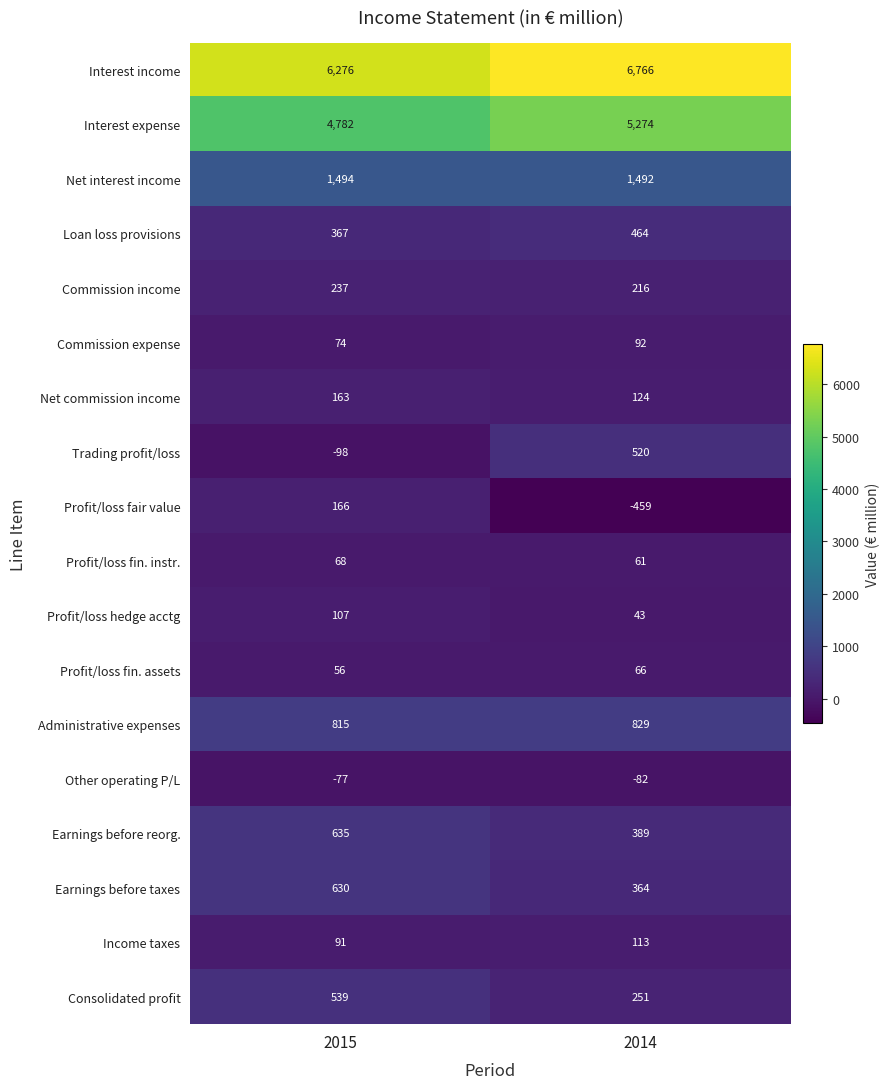

What is the difference between the Consolidated profit values at 2014 and 2015?

288